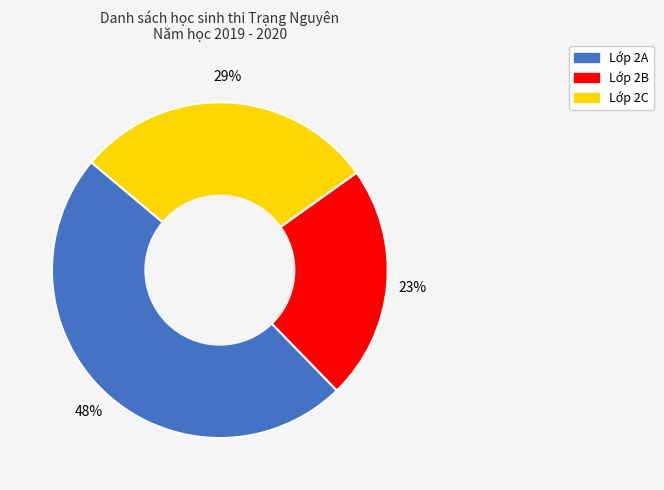

Is there a majority slice in this chart?

No